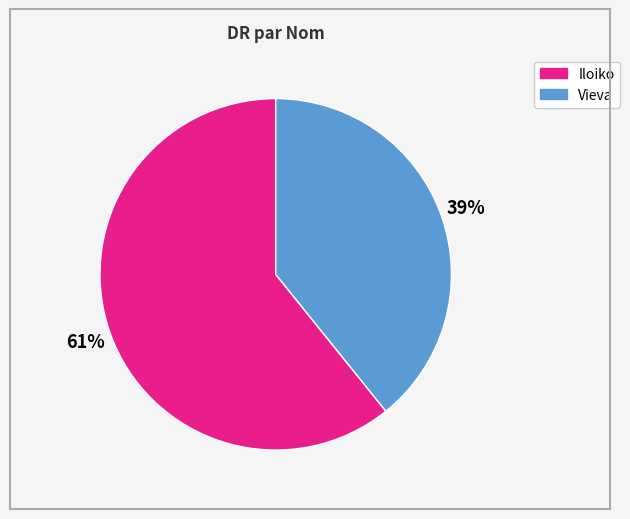

To the nearest percent, what percentage of the pie is Iloiko?

61%